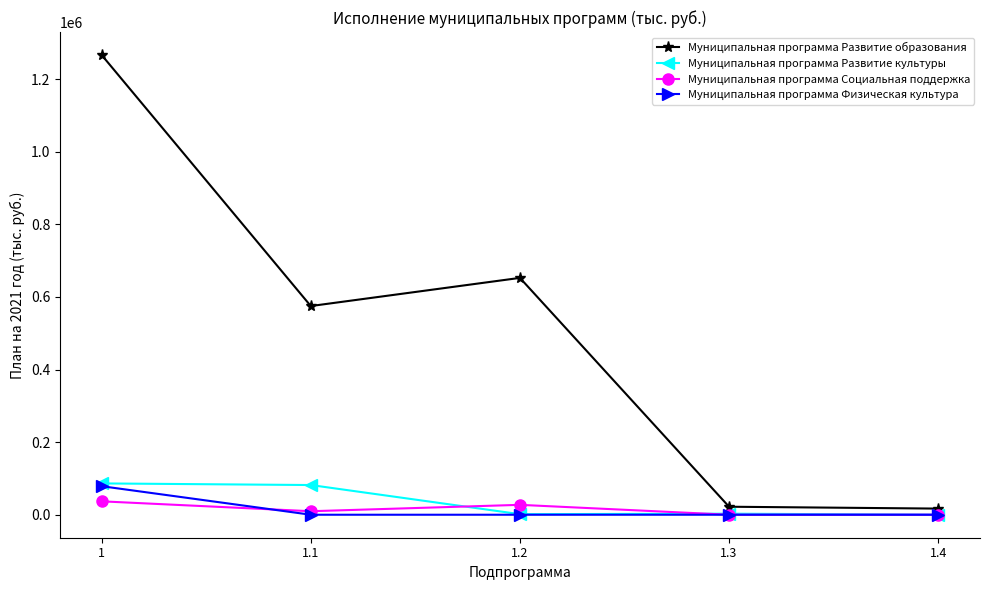

How many interior local peaks does the Муниципальная программа Развитие образования series have?

1